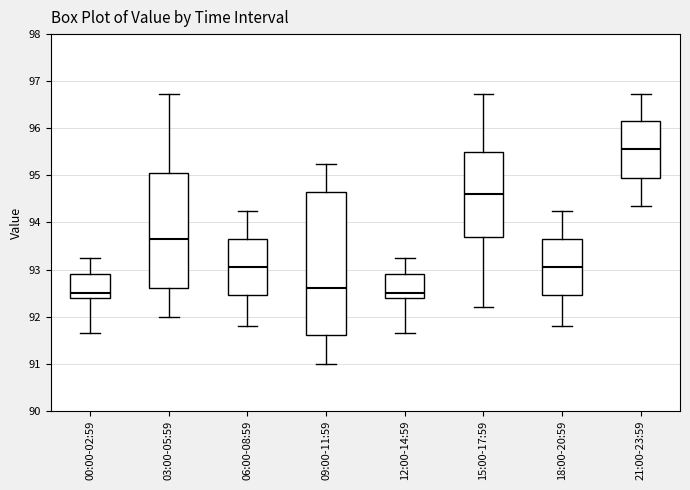

Which box is the tallest, from its lower edge to its upper edge?

09:00-11:59